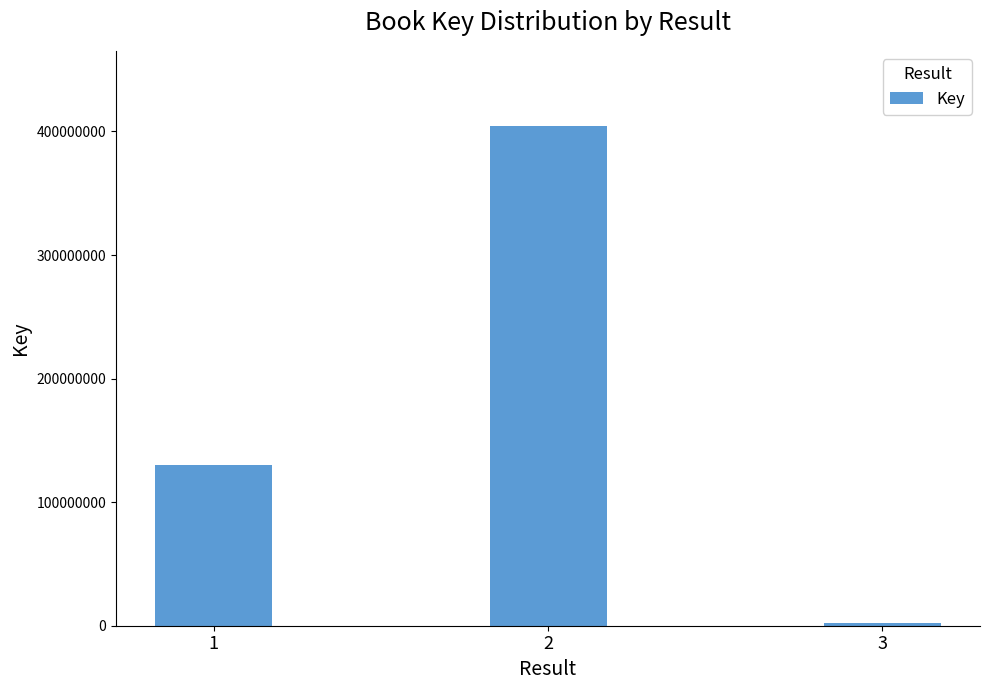

How many bars are there in total?

3